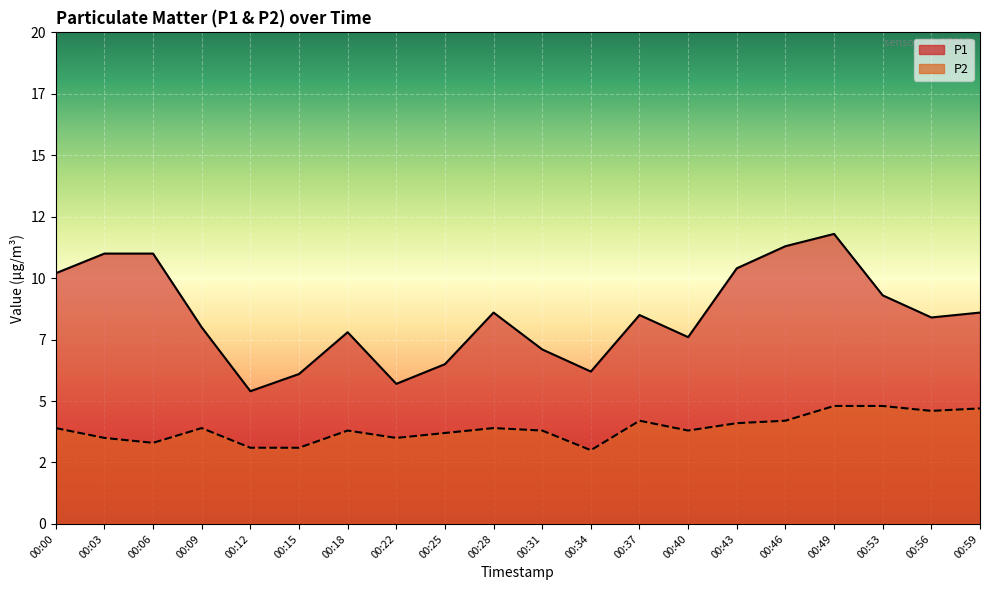

The P1 series shows 12.6 at 00:18. True or false?

False